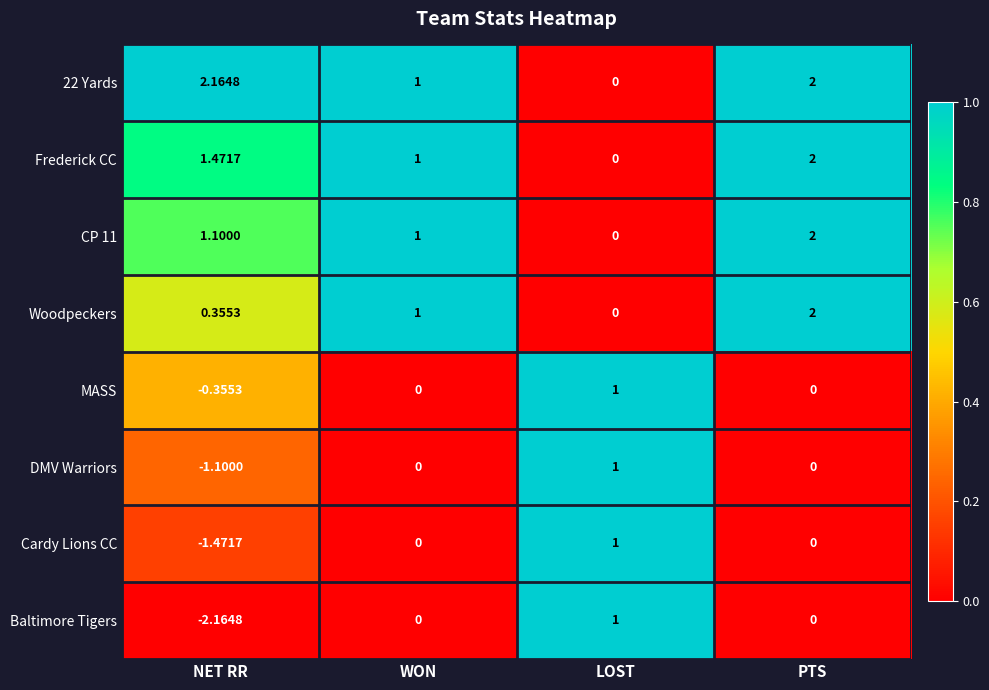

Where is Woodpeckers nearest to the value 1?

WON